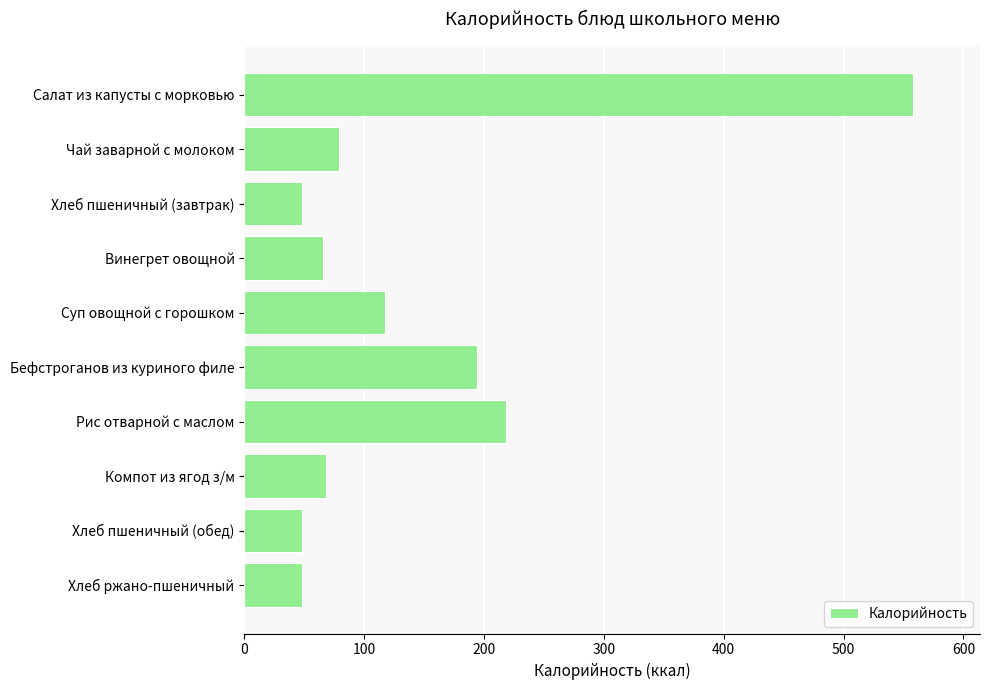

Approximately how many times larger is the value at Рис отварной с маслом compared to Хлеб ржано-пшеничный?

4.5